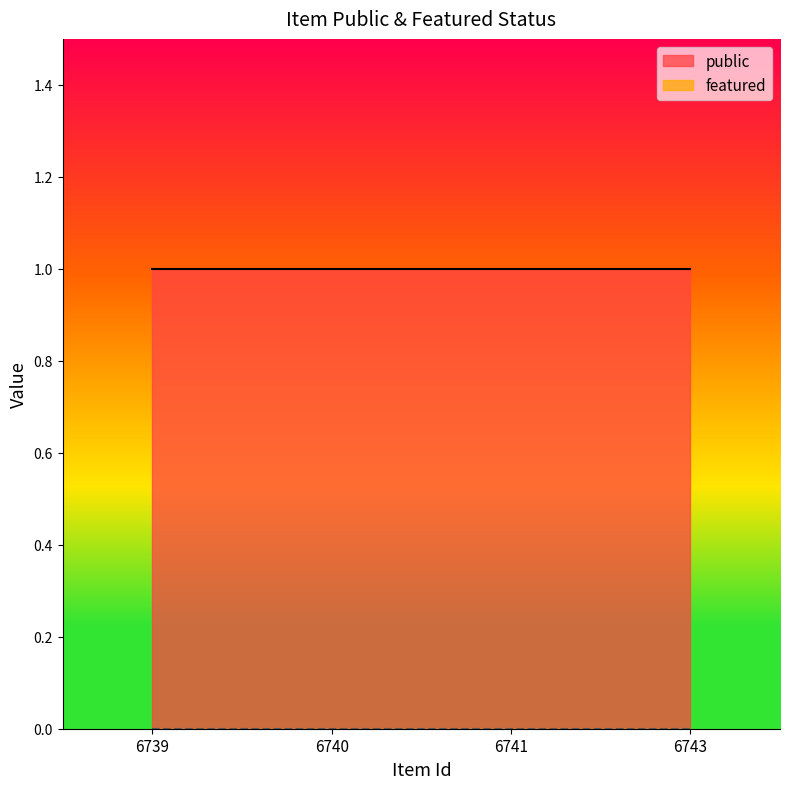

Rank the categories by public value from lowest to highest.

6739, 6740, 6741, 6743